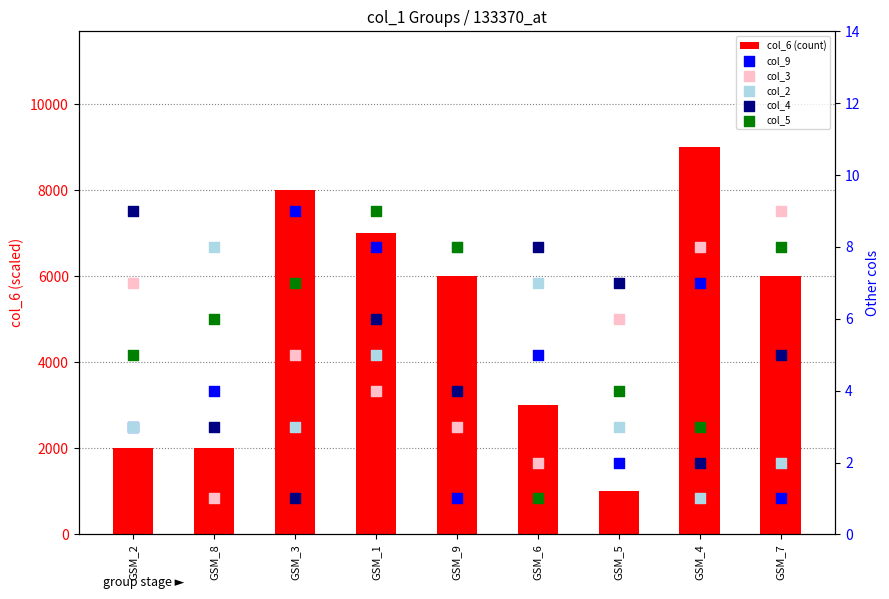

Which series has the largest total across all categories?

col_6 (count)